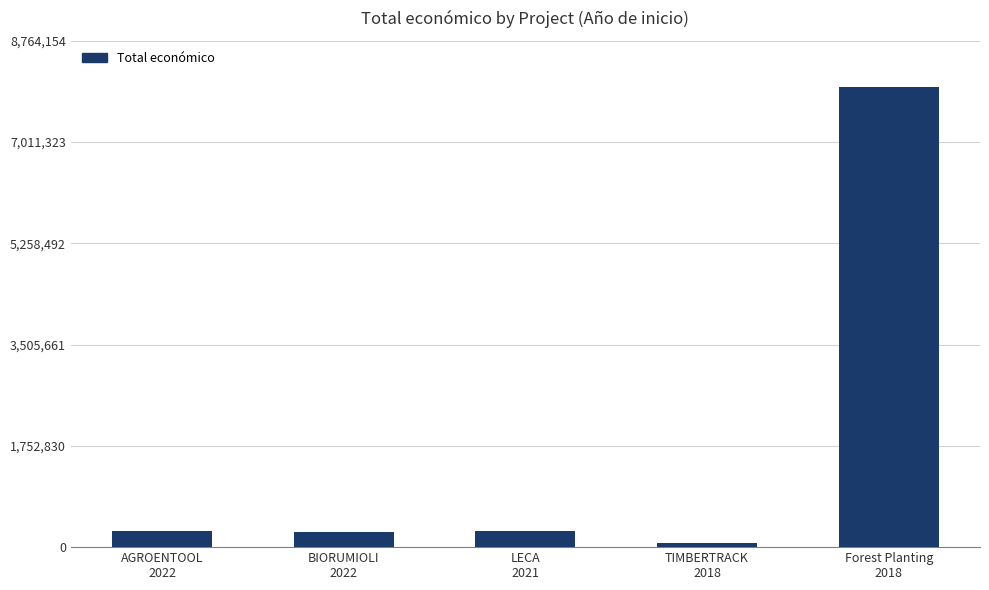

At which label does the data first exceed 278602?

AGROENTOOL
2022